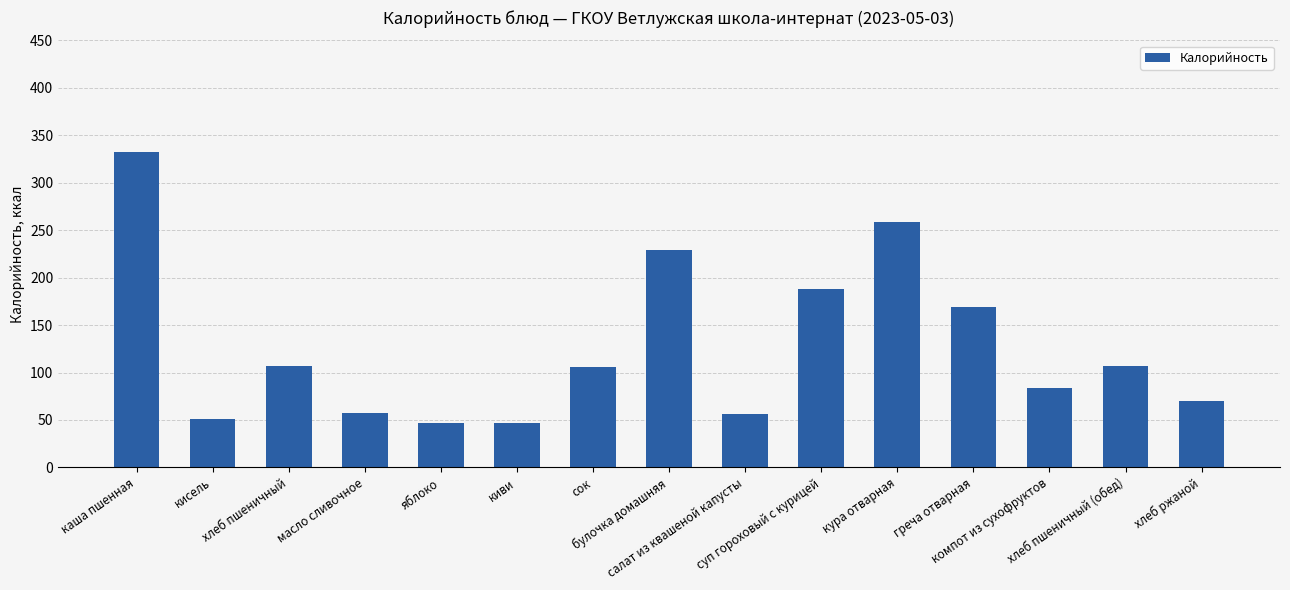

What is the sum of the values at кура отварная and суп гороховый с курицей?

447